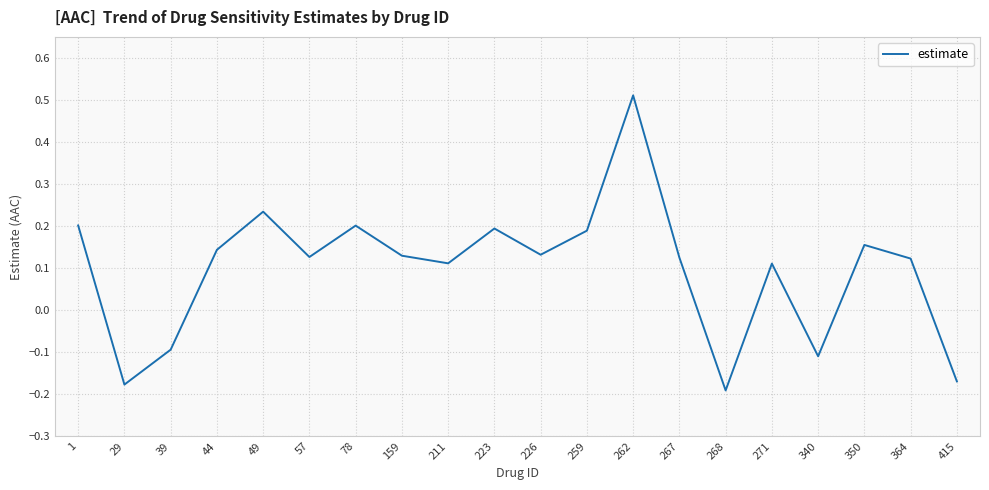

What is the change in value from 262 to 364?

-0.4